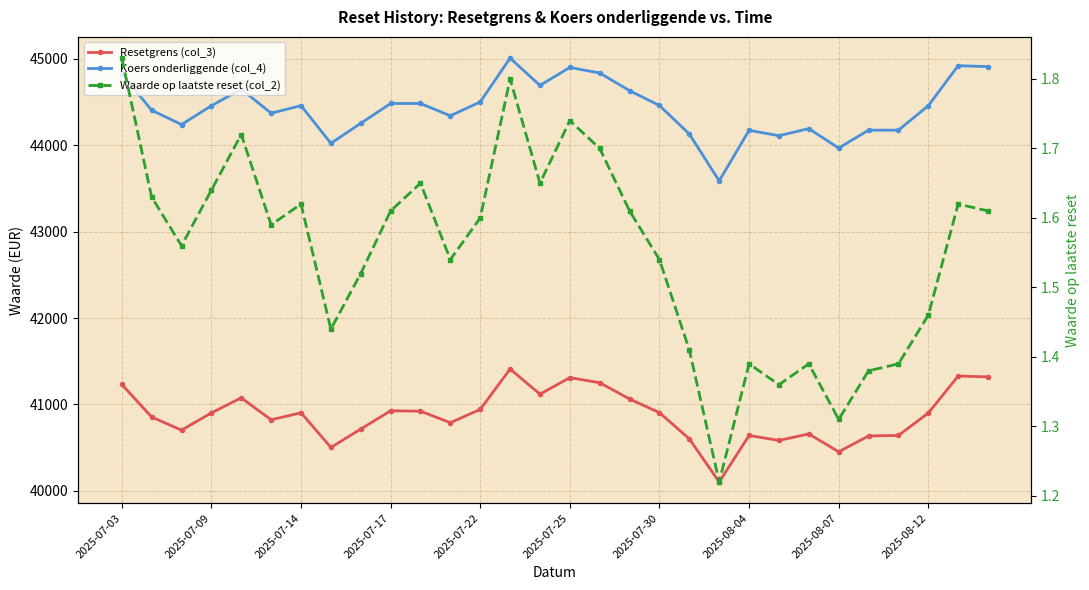

True or false: Koers onderliggende (col_4) and Resetgrens (col_3) intersect in this chart.

False